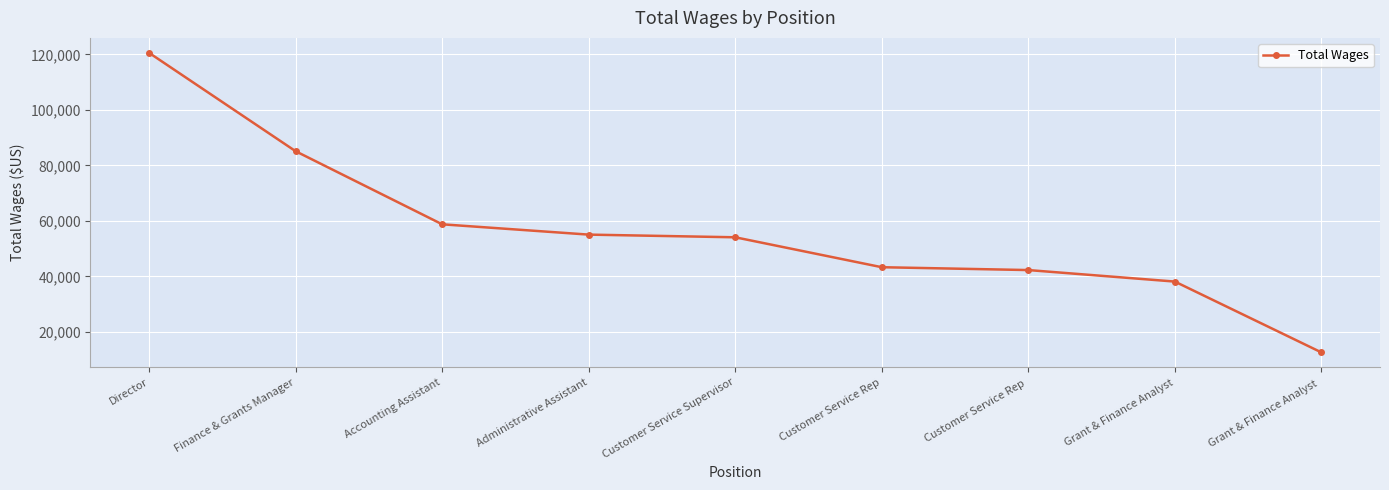

What is the minimum value shown in the chart?

12585